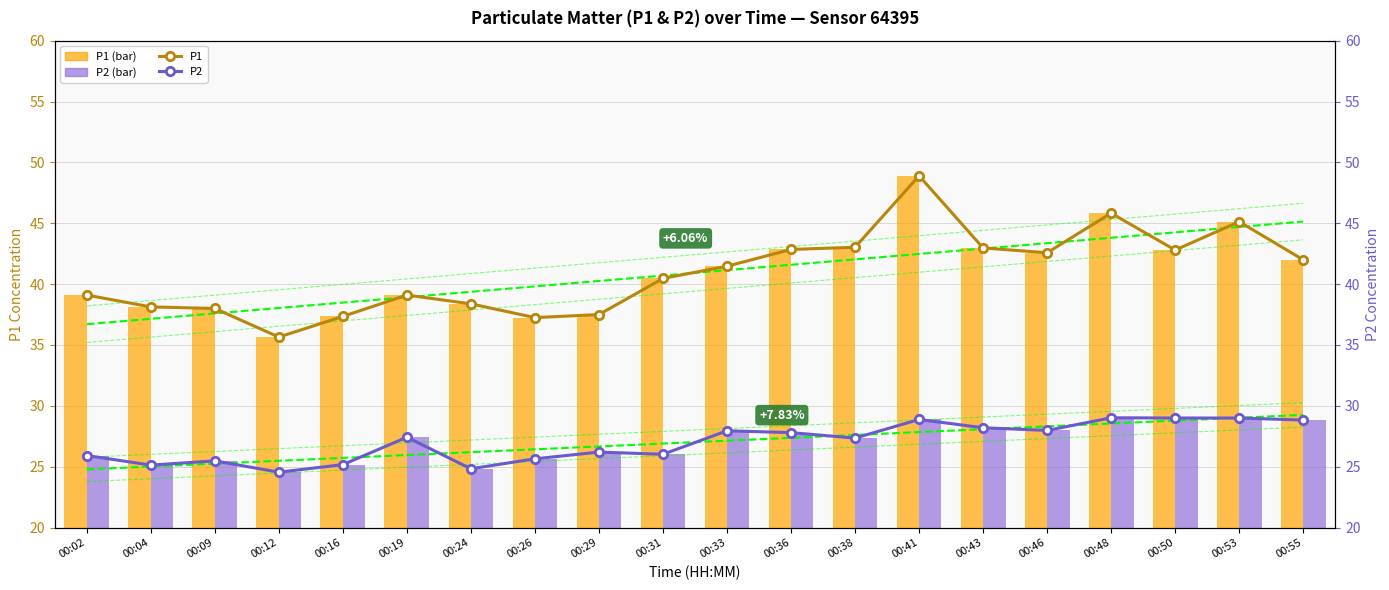

Where is P2 nearest to the value 26?

00:31